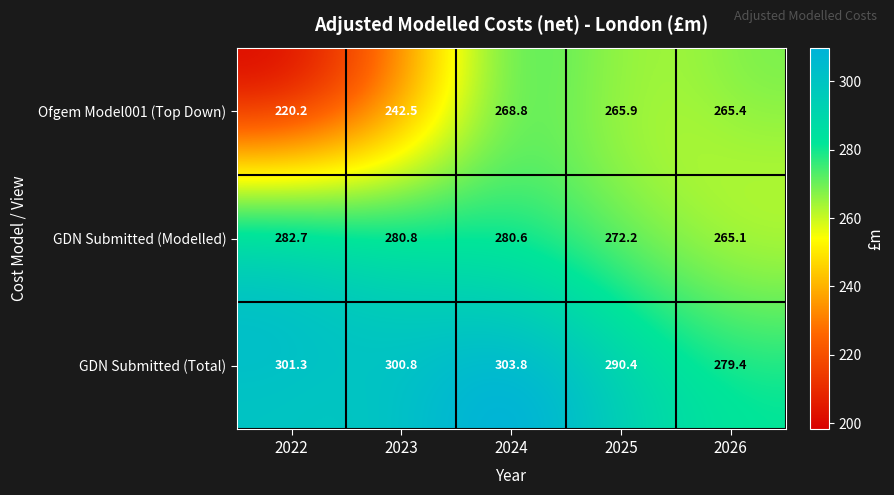

How many series are shown in this chart?

3